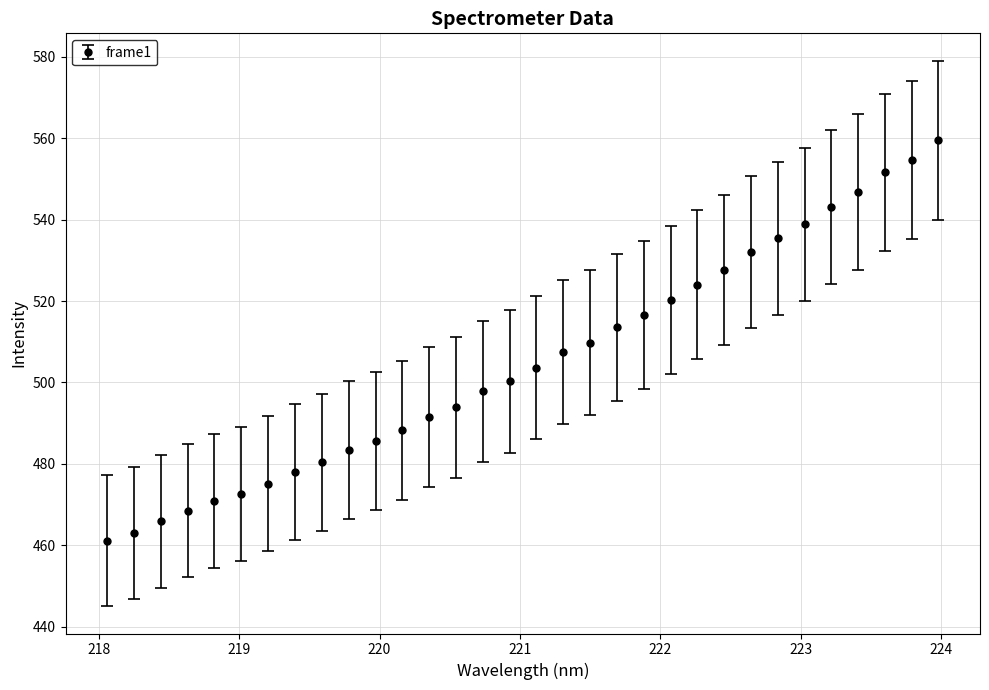

What is the minimum value shown in the chart?

461.2